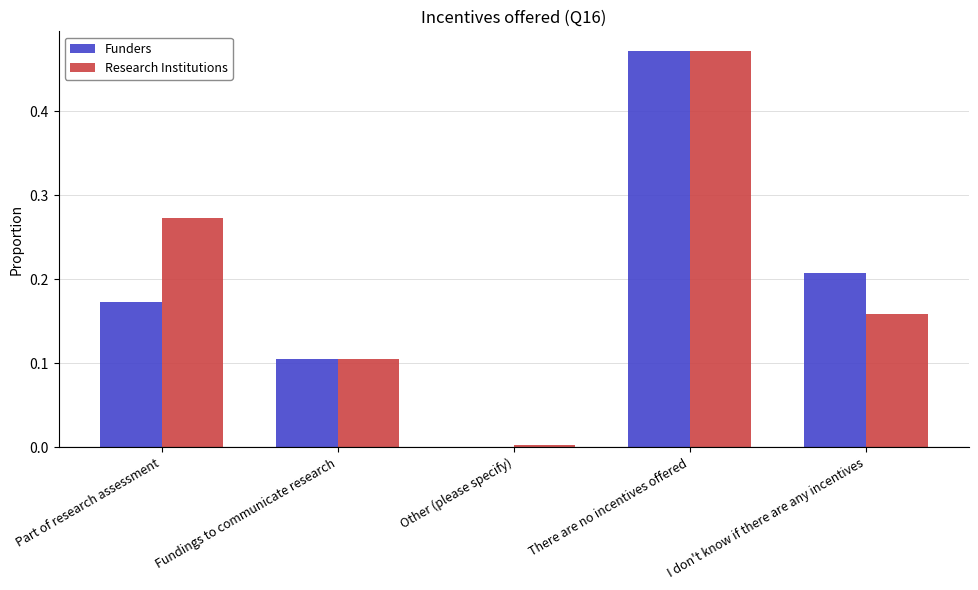

The value of Research Institutions at Part of research assessment is 0.2. True or false?

False